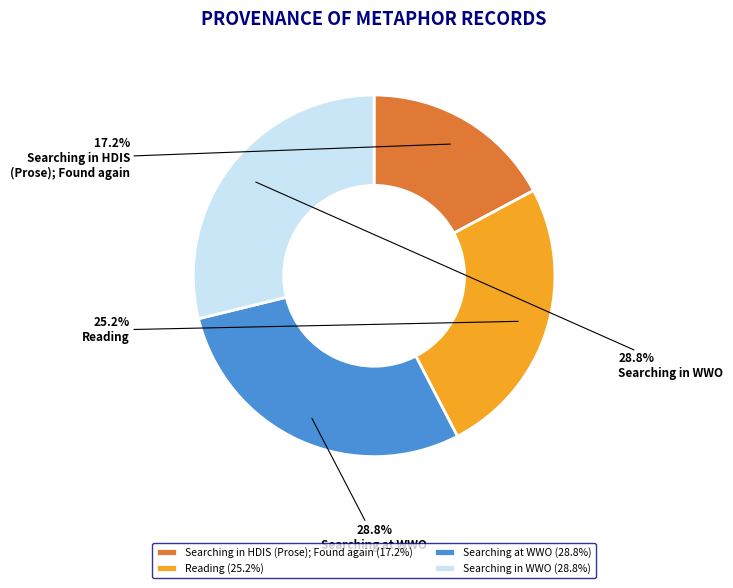

True or false: Searching at WWO accounts for 29% of the total.

True